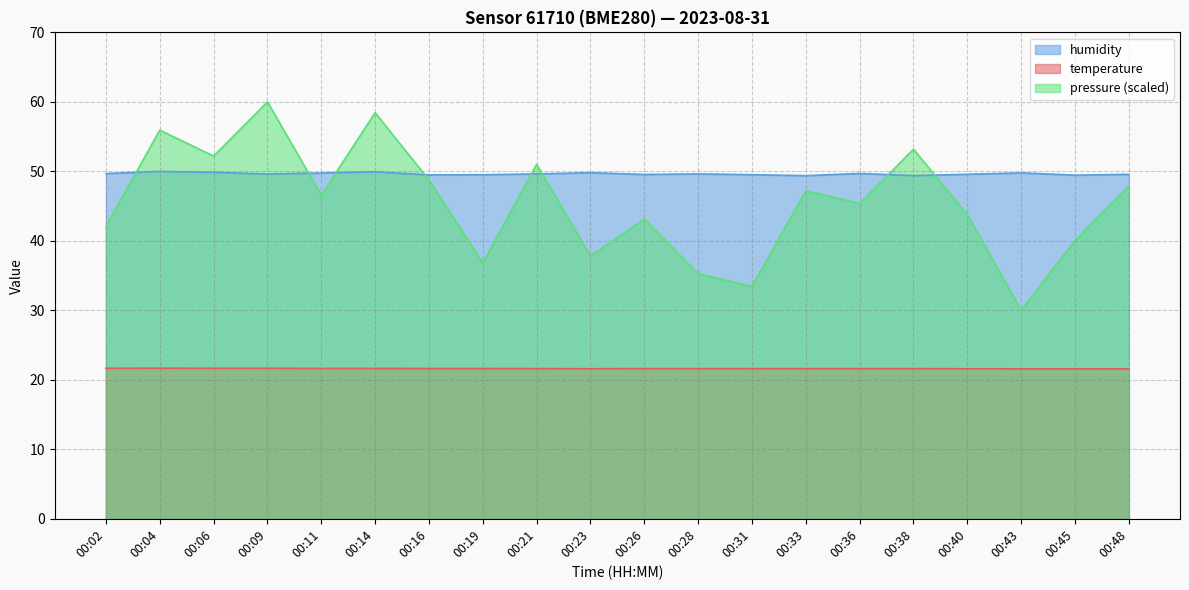

How many distinct data groups are displayed?

3